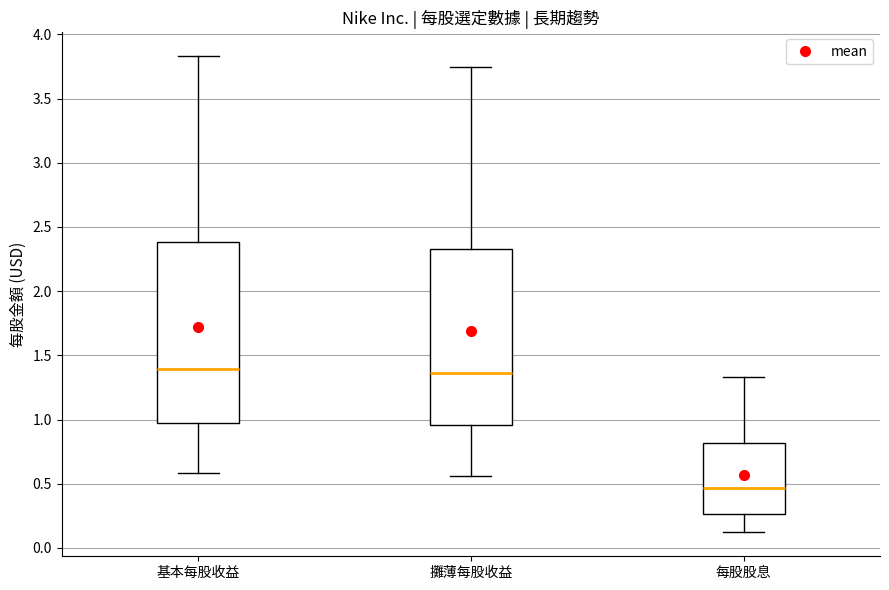

Reading left to right, read every box against the y-axis: the position of its median line, the range the box covers, and the ends of its whiskers. The values are not printed on the chart, so give them approximately, as read against the axis.

基本每股收益: median 1.40, box 0.95 to 2.40, whiskers 0.60 to 3.85
攤薄每股收益: median 1.35, box 0.95 to 2.35, whiskers 0.55 to 3.75
每股股息: median 0.45, box 0.25 to 0.80, whiskers 0.10 to 1.35